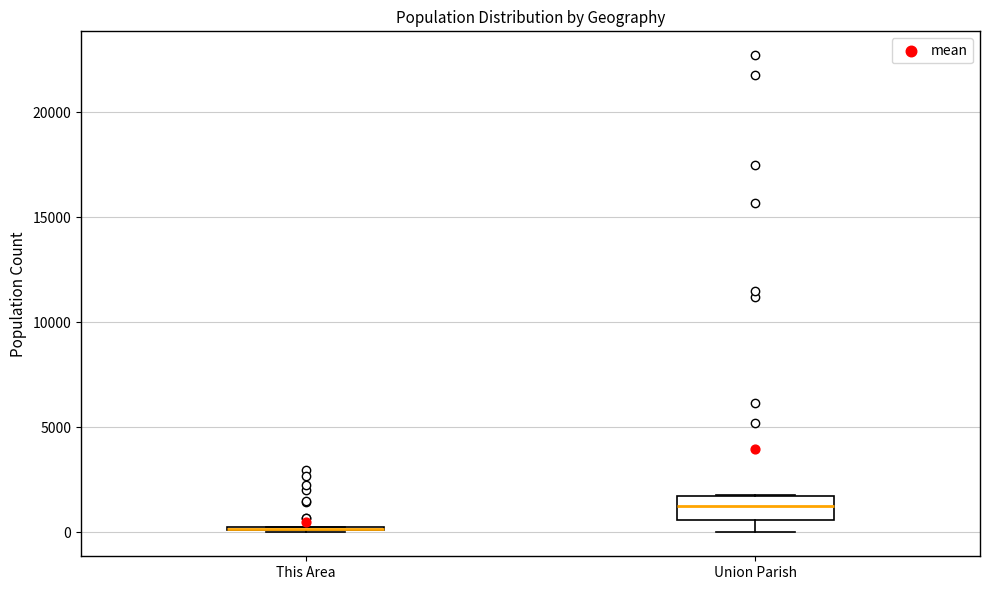

Which box is the tallest, from its lower edge to its upper edge?

Union Parish